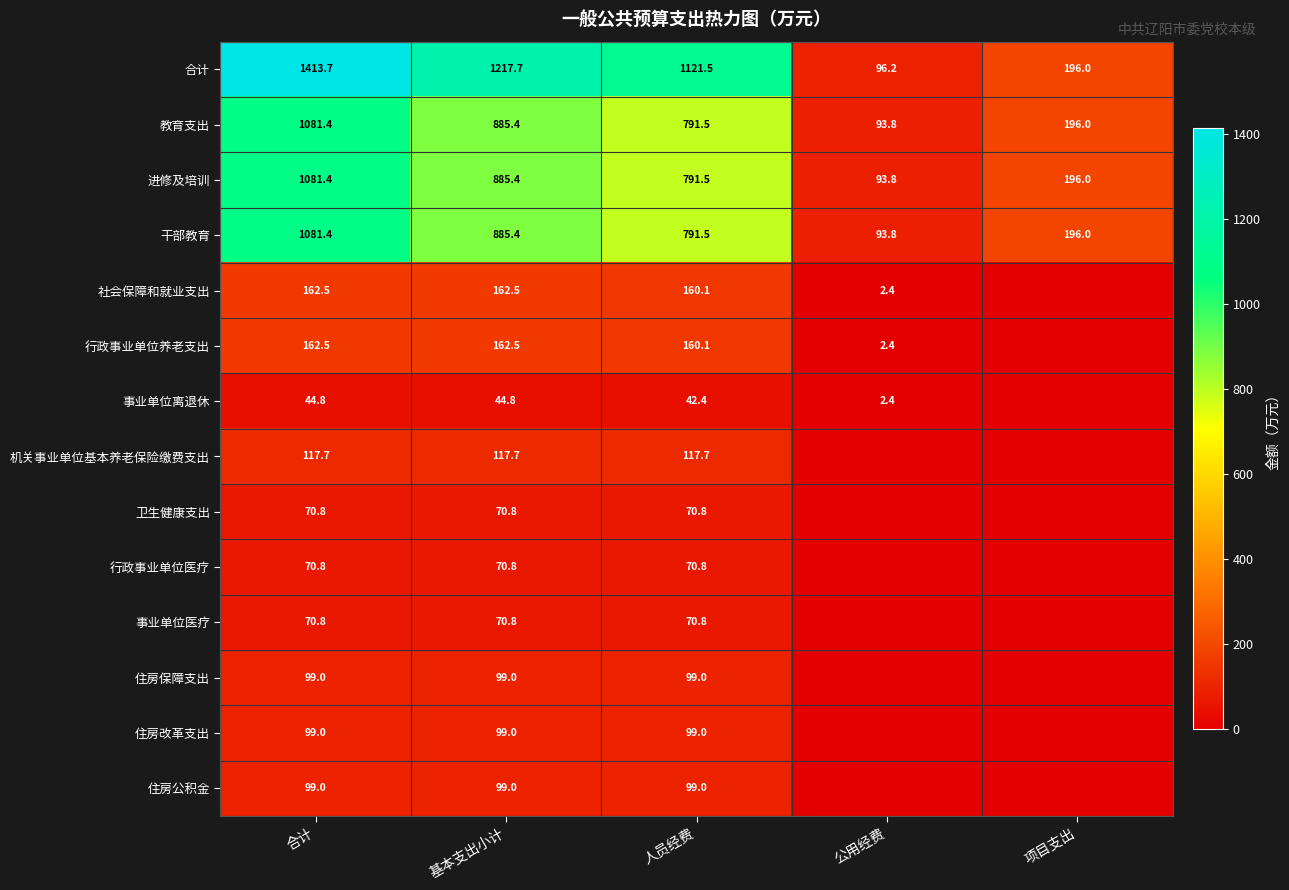

What is the approximate value of 合计 at 人员经费?

1121.5